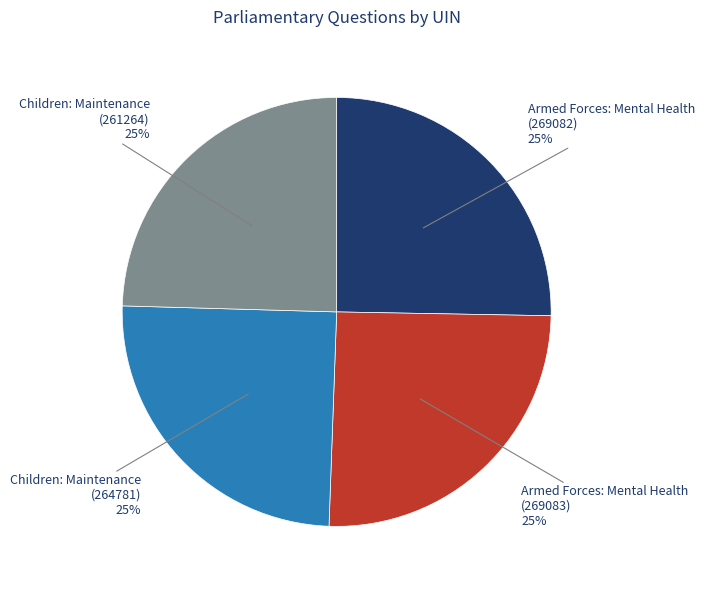

Is it true that Armed Forces: Mental Health (269082) is 25% of the pie?

True